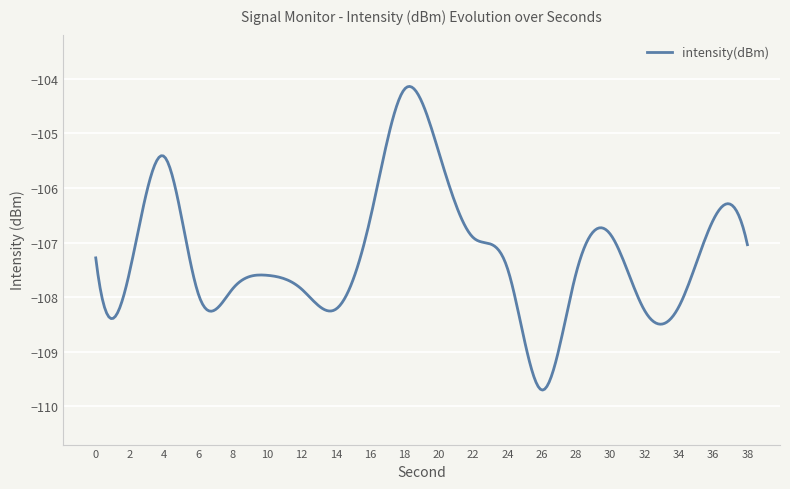

What is the greatest value displayed?

-104.1